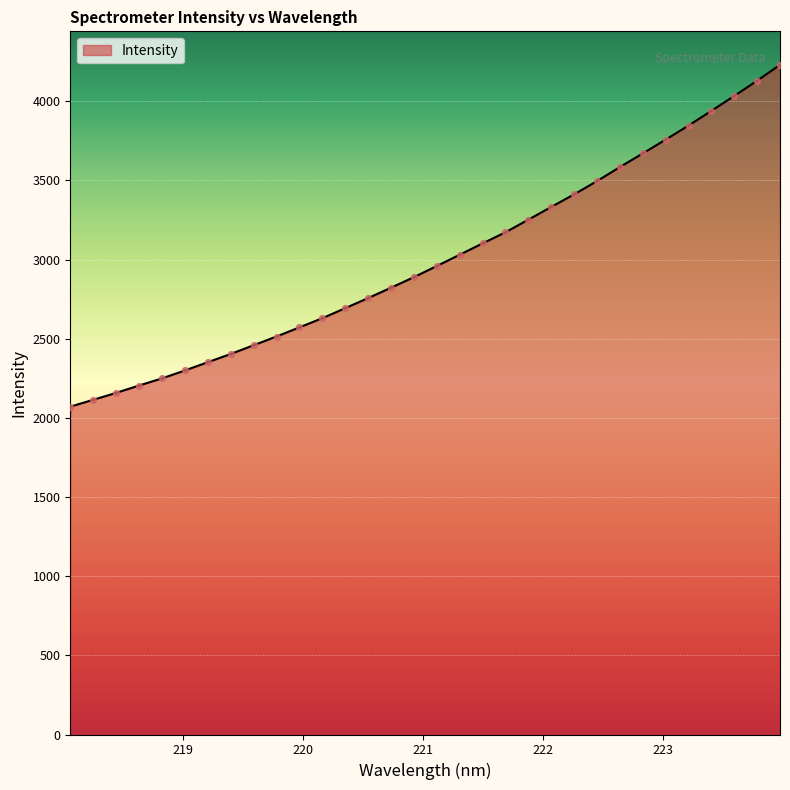

What is the difference between the maximum and minimum values?

2159.2